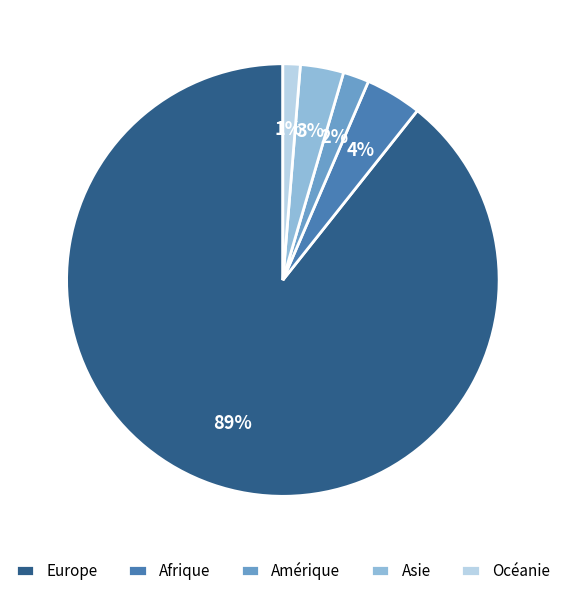

What percentage is the Amérique slice, to the nearest percent?

2%